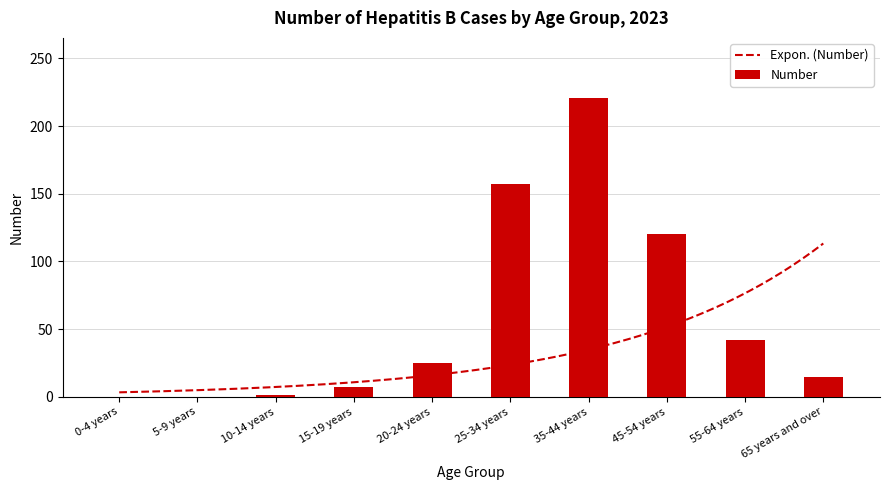

The chart shows a value of 113 at 0-4 years. True or false?

False